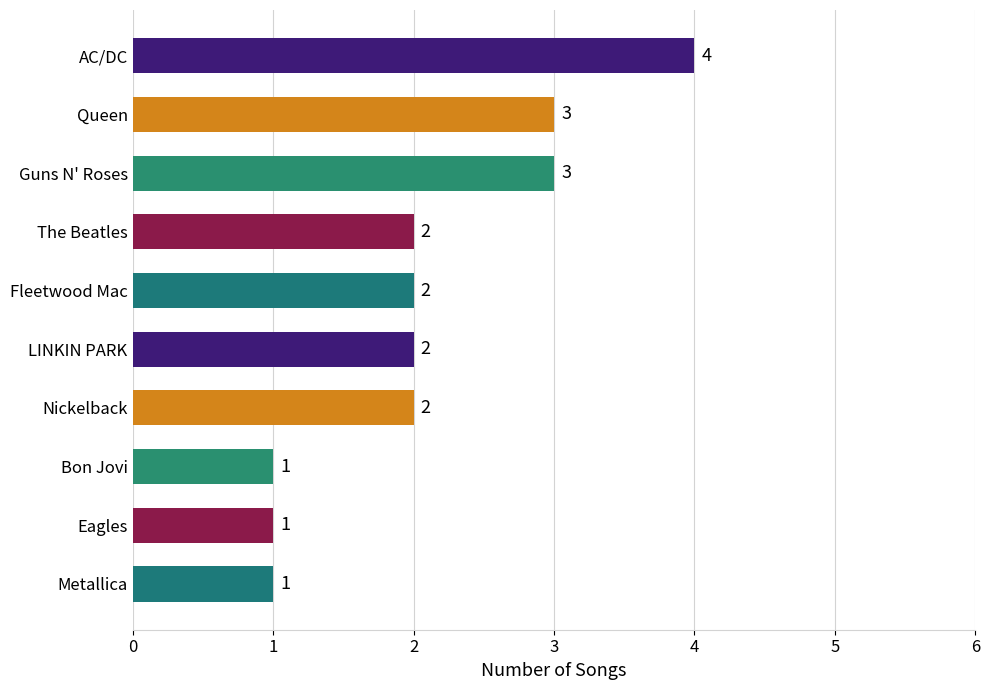

What is the sum of the values at Fleetwood Mac and Metallica?

3